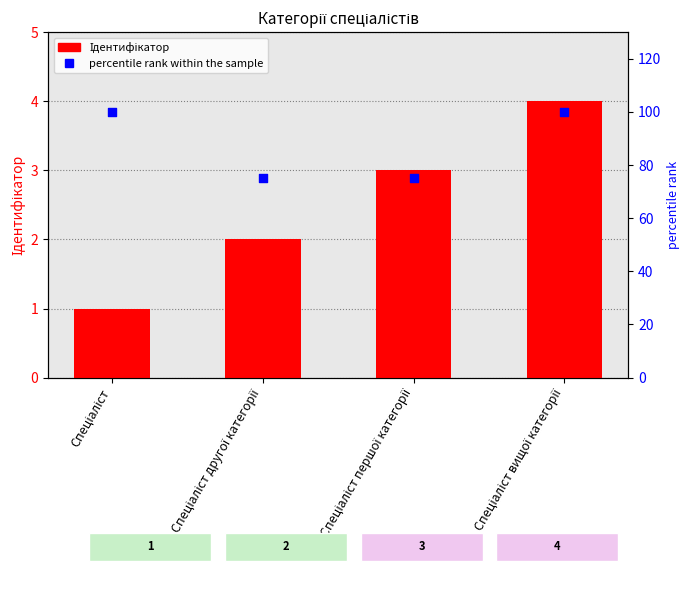

Which series has the widest spread of Y values?

percentile rank within the sample